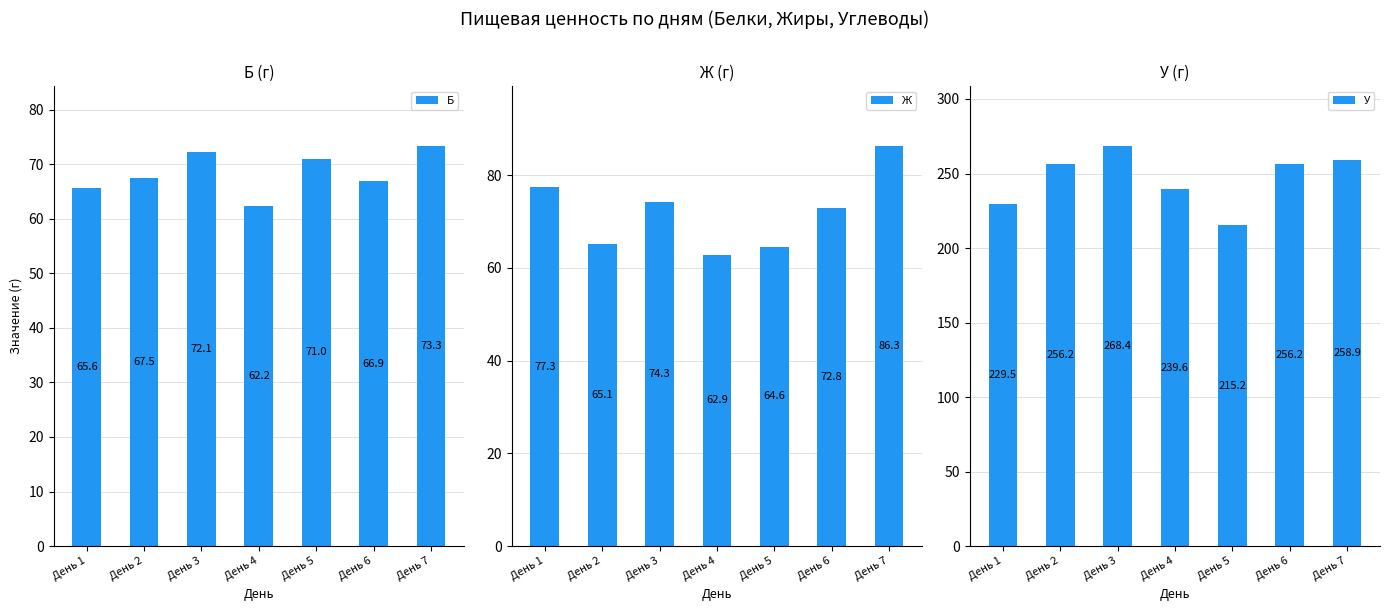

What is the difference between the Б values at День 3 and День 7?

1.2